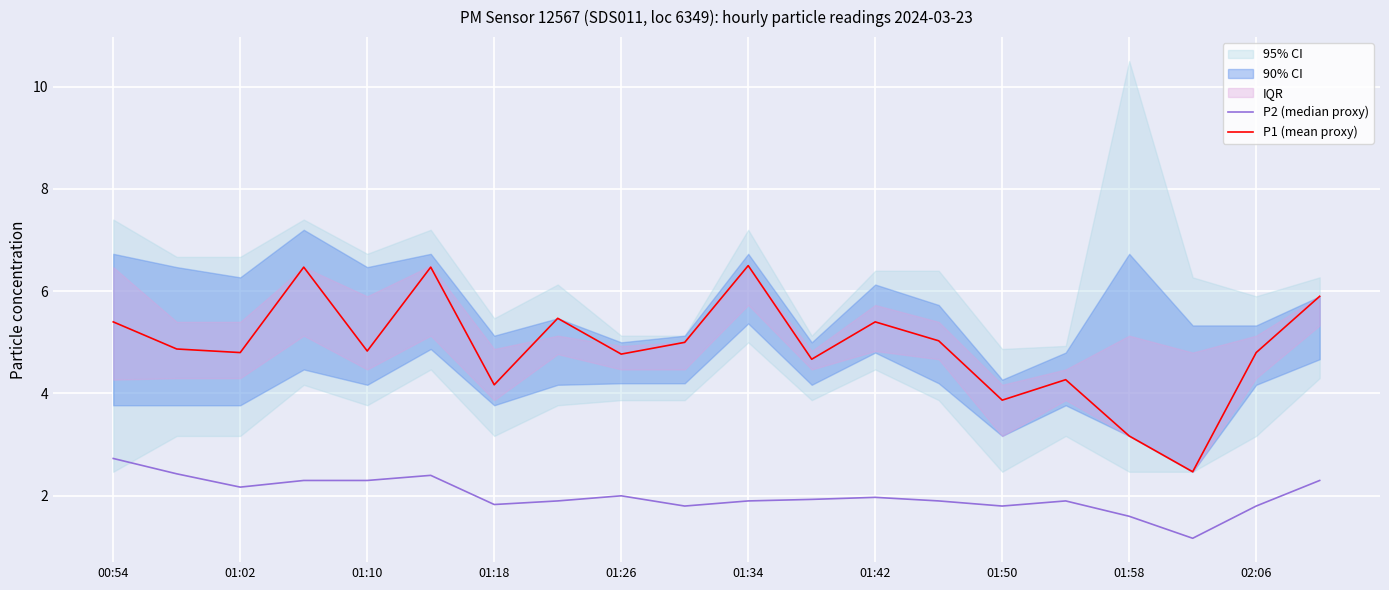

At which label does P1 (mean proxy) first exceed 4?

00:54